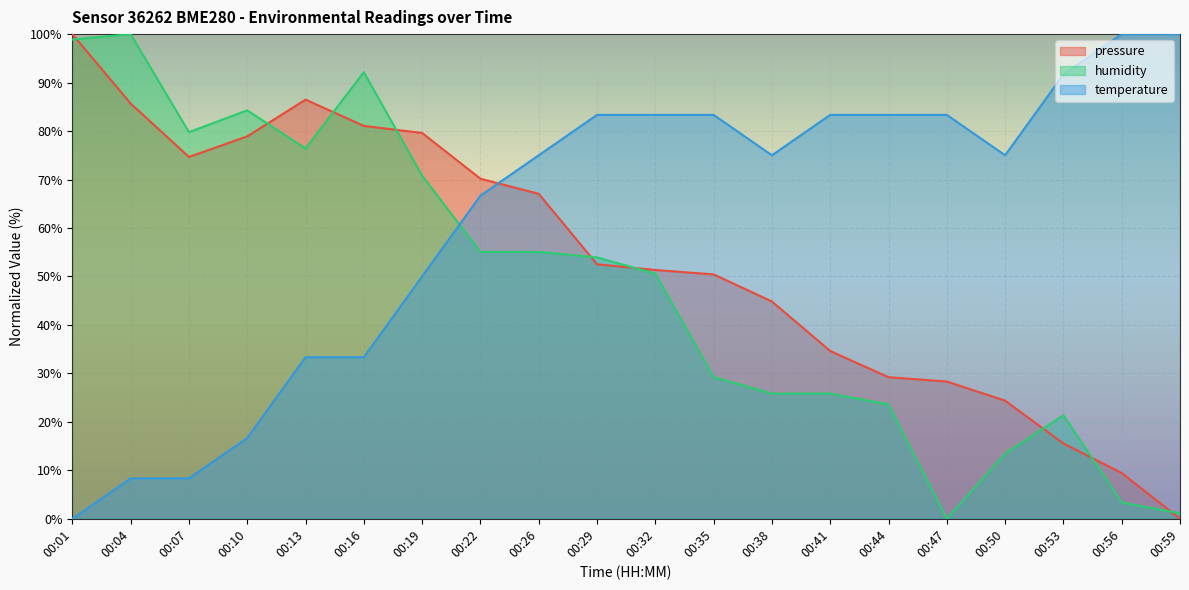

Where is the first local minimum for pressure?

00:07